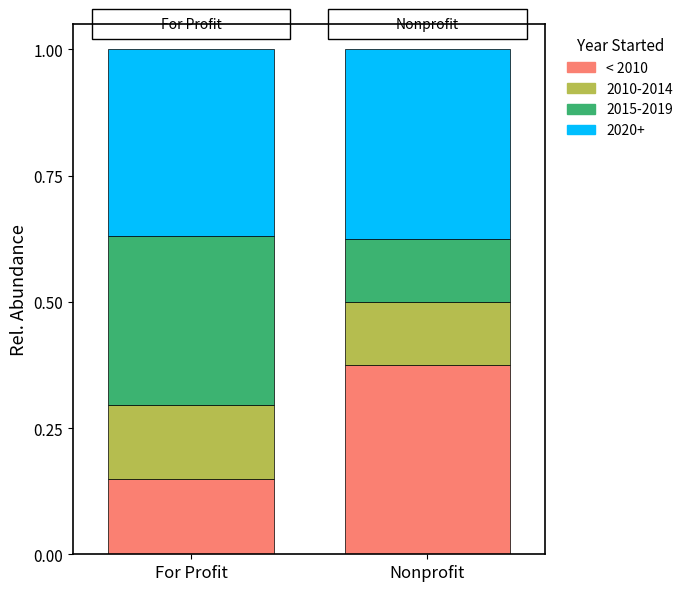

Is it true that < 2010 equals 0.0 at For Profit?

False